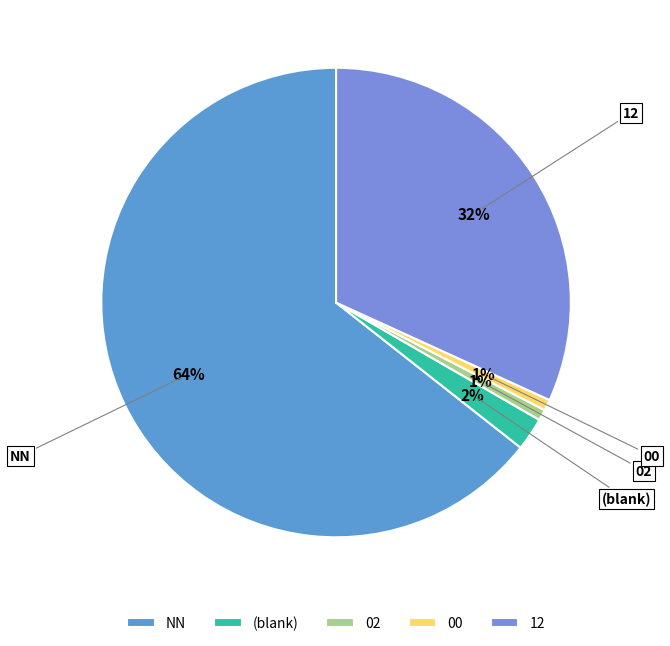

True or false: 12 accounts for 25% of the total.

False